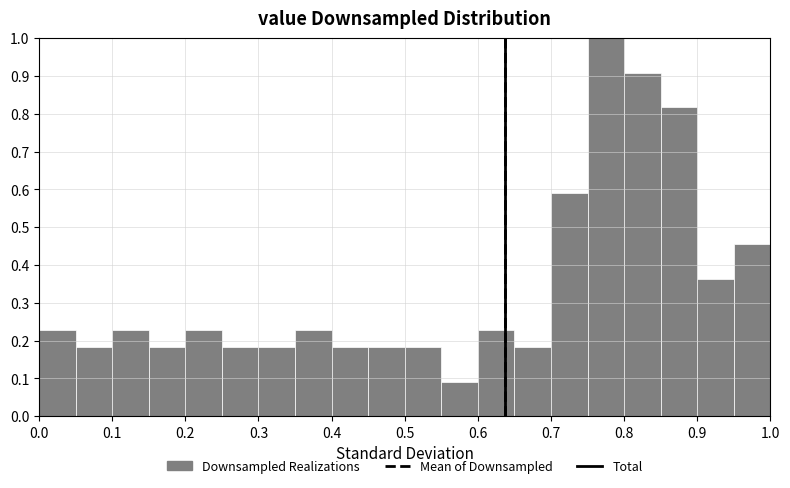

Reading left to right, transcribe this chart: for each bar, give the range it covers on the x-axis and its height. The values are not printed on the chart, so give them approximately, as read against the axis.

0.00 to 0.05: 0.23
0.05 to 0.10: 0.18
0.10 to 0.15: 0.23
0.15 to 0.20: 0.18
0.20 to 0.25: 0.23
0.25 to 0.30: 0.18
0.30 to 0.35: 0.18
0.35 to 0.40: 0.23
0.40 to 0.45: 0.18
0.45 to 0.50: 0.18
0.50 to 0.55: 0.18
0.55 to 0.60: 0.09
0.60 to 0.65: 0.23
0.65 to 0.70: 0.18
0.70 to 0.75: 0.59
0.75 to 0.80: 1.00
0.80 to 0.85: 0.91
0.85 to 0.90: 0.82
0.90 to 0.95: 0.36
0.95 to 1.00: 0.45